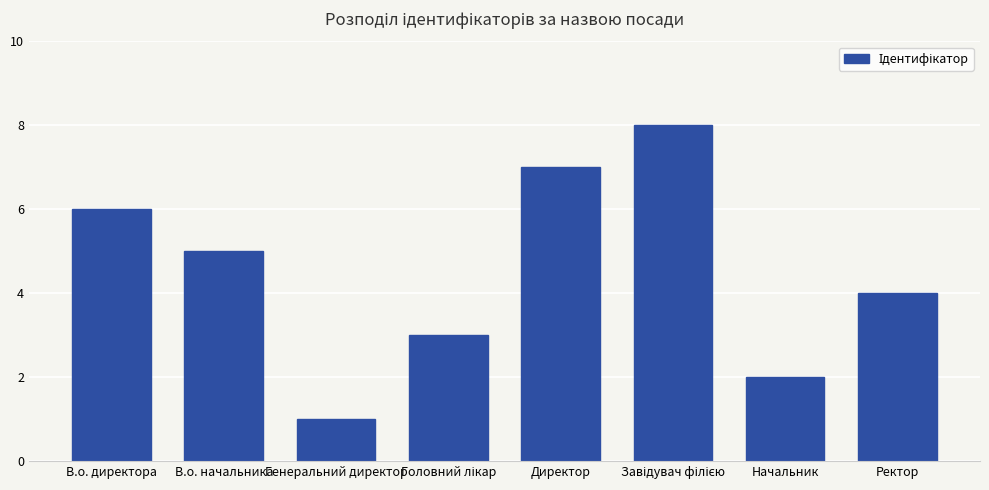

What is the change in value from В.о. начальника to Генеральний директор?

-4